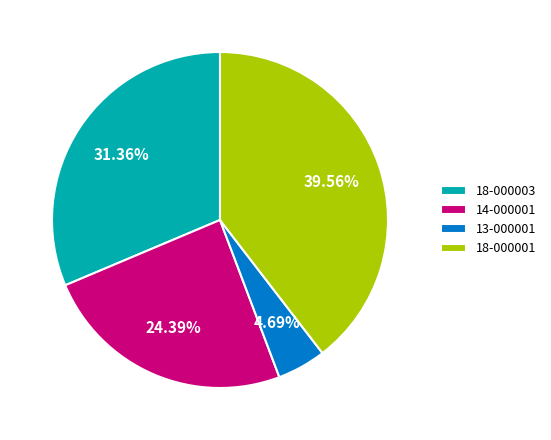

Is there a majority slice in this chart?

No